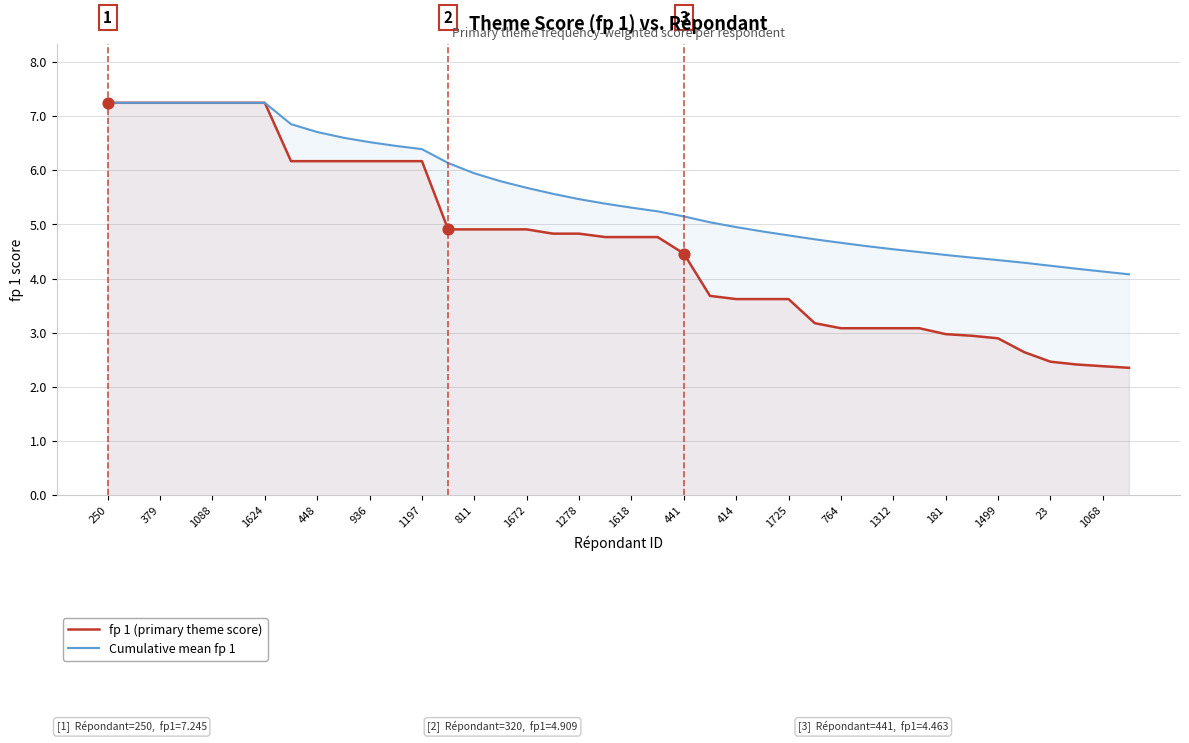

Which series contains the highest Y value?

fp 1 (primary theme score)